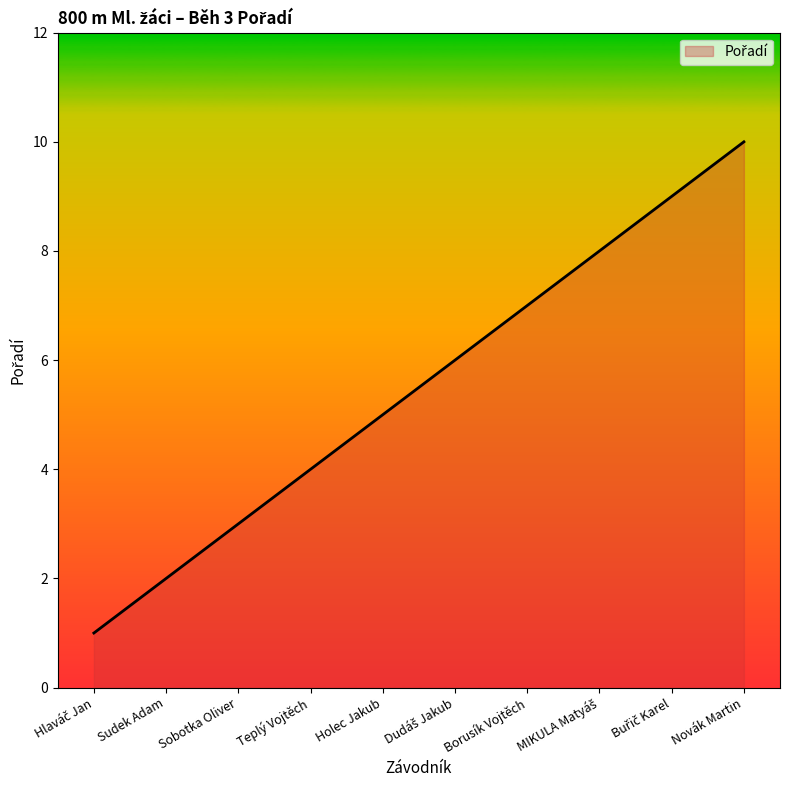

What position from the left is Sudek Adam?

2